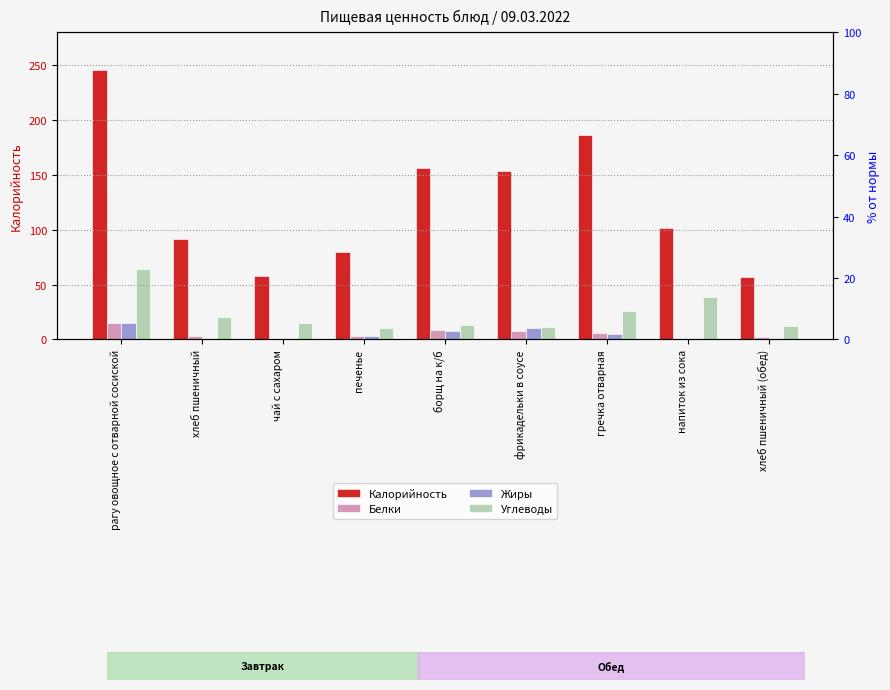

Reading left to right, transcribe all the data shown in this chart.

Калорийность: рагу овощное с отварной сосиской=246	хлеб пшеничный=92	чай с сахаром=58	печенье=80	борщ на к/б=156	фрикадельки в соусе=154	гречка отварная=186	напиток из сока=102	хлеб пшеничный (обед)=57
Белки: рагу овощное с отварной сосиской=15	хлеб пшеничный=3	чай с сахаром=0	печенье=3	борщ на к/б=9	фрикадельки в соусе=8	гречка отварная=6	напиток из сока=0	хлеб пшеничный (обед)=2
Жиры: рагу овощное с отварной сосиской=15	хлеб пшеничный=0	чай с сахаром=0	печенье=3	борщ на к/б=8	фрикадельки в соусе=10	гречка отварная=5	напиток из сока=0	хлеб пшеничный (обед)=0
Углеводы: рагу овощное с отварной сосиской=64	хлеб пшеничный=20	чай с сахаром=15	печенье=10	борщ на к/б=13	фрикадельки в соусе=11	гречка отварная=26	напиток из сока=39	хлеб пшеничный (обед)=12